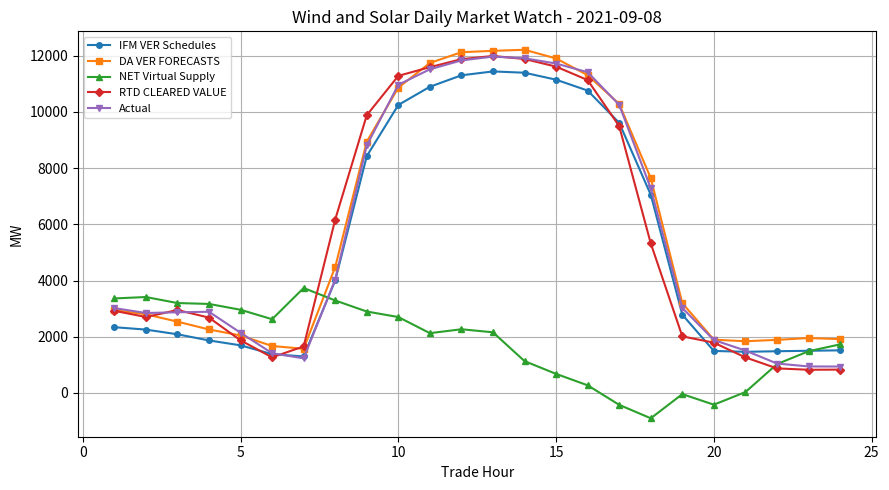

How many lines are shown in the chart?

5